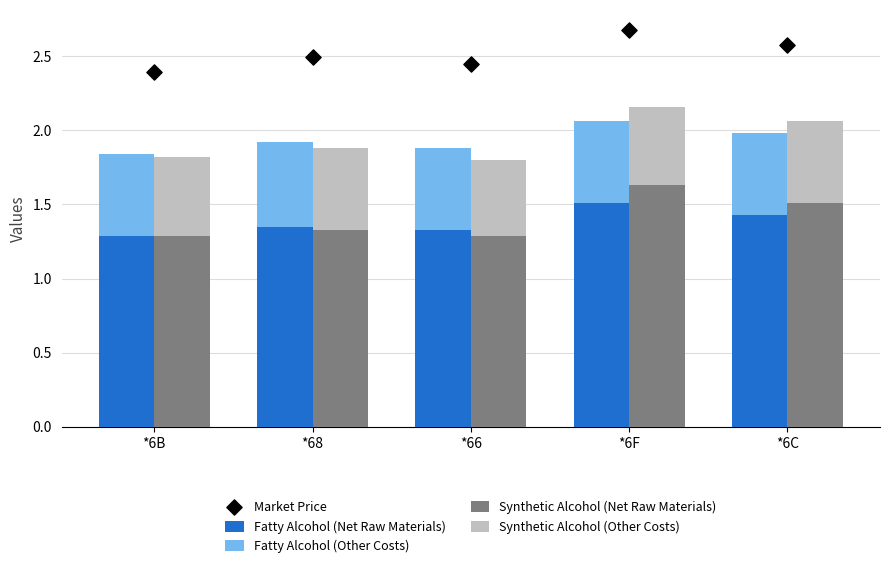

Which series contains the highest Y value?

Market Price